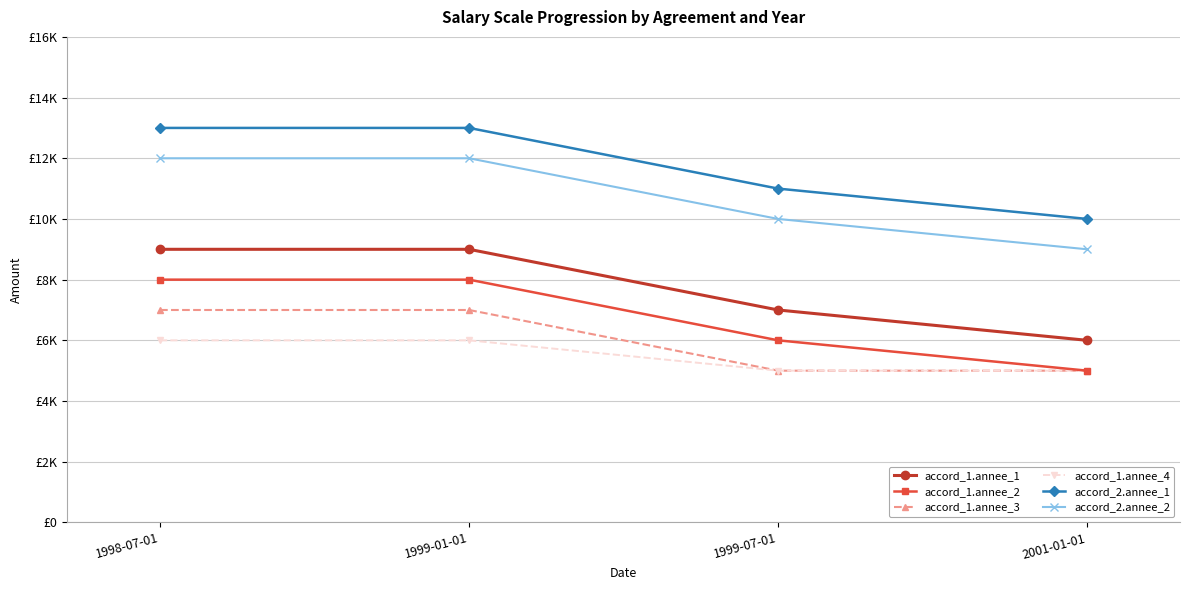

At which category does the chart reach its peak across all series?

1998-07-01